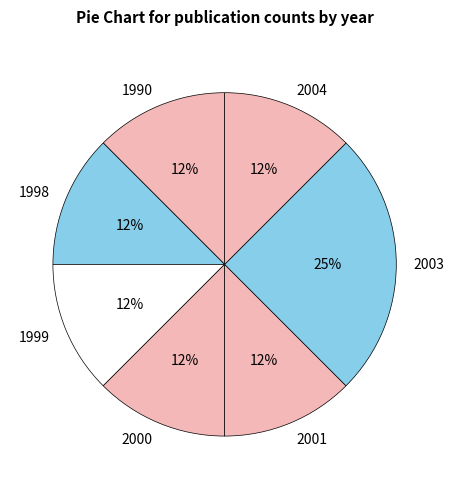

What is the largest slice in the pie chart?

2003